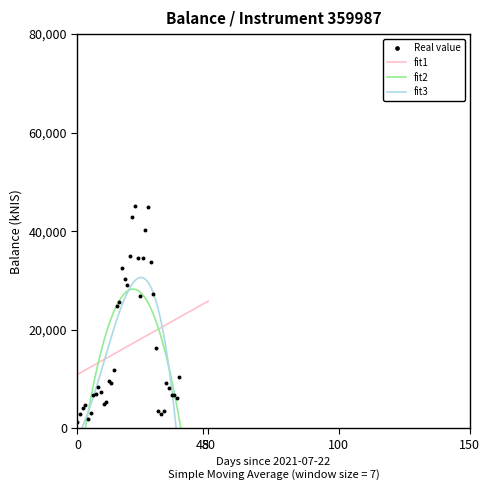

What is the minimum value for fit1?

10949.7